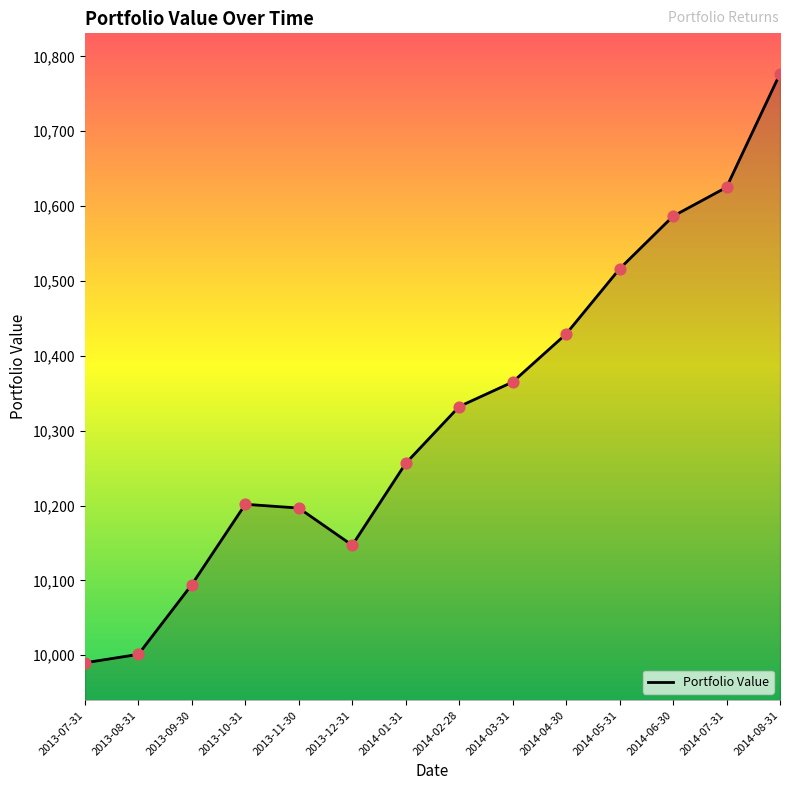

What is the ratio of the value at 2014-04-30 to the value at 2014-06-30?

1.0